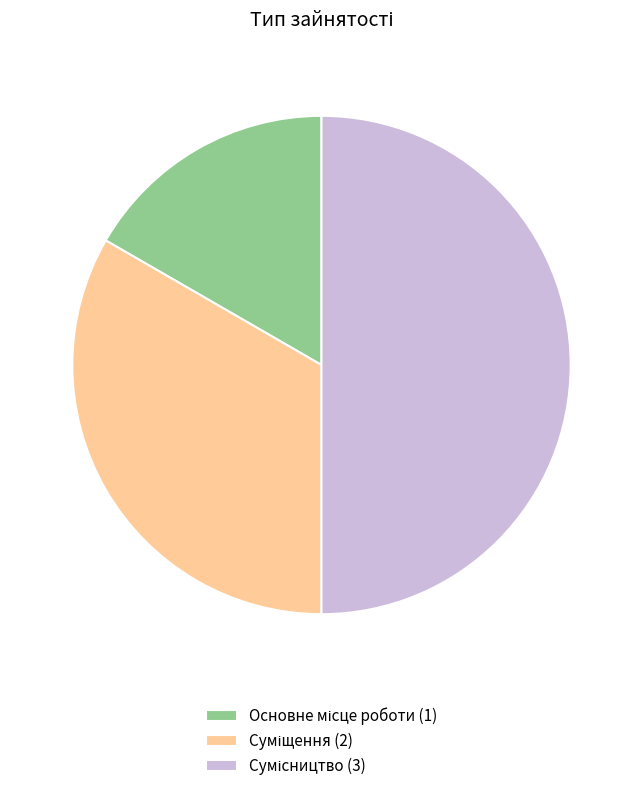

Combined, what portion of the pie is Основне місце роботи and Суміщення?

50.0%